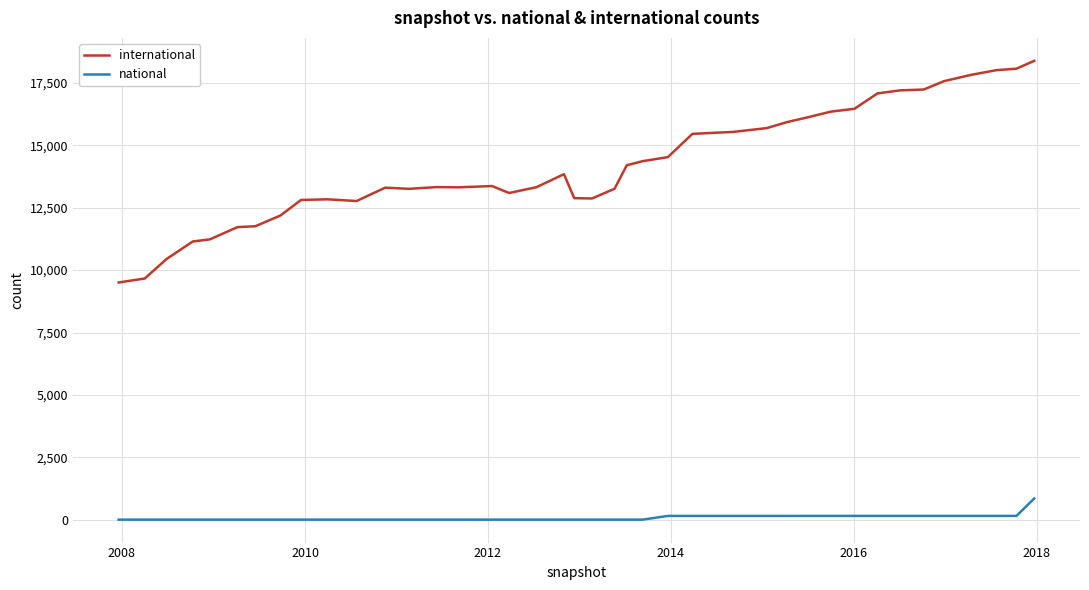

What is the maximum value for international?

18387